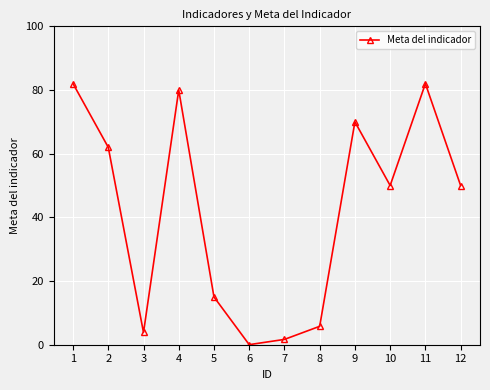

At which category does the data reach its first local peak?

4